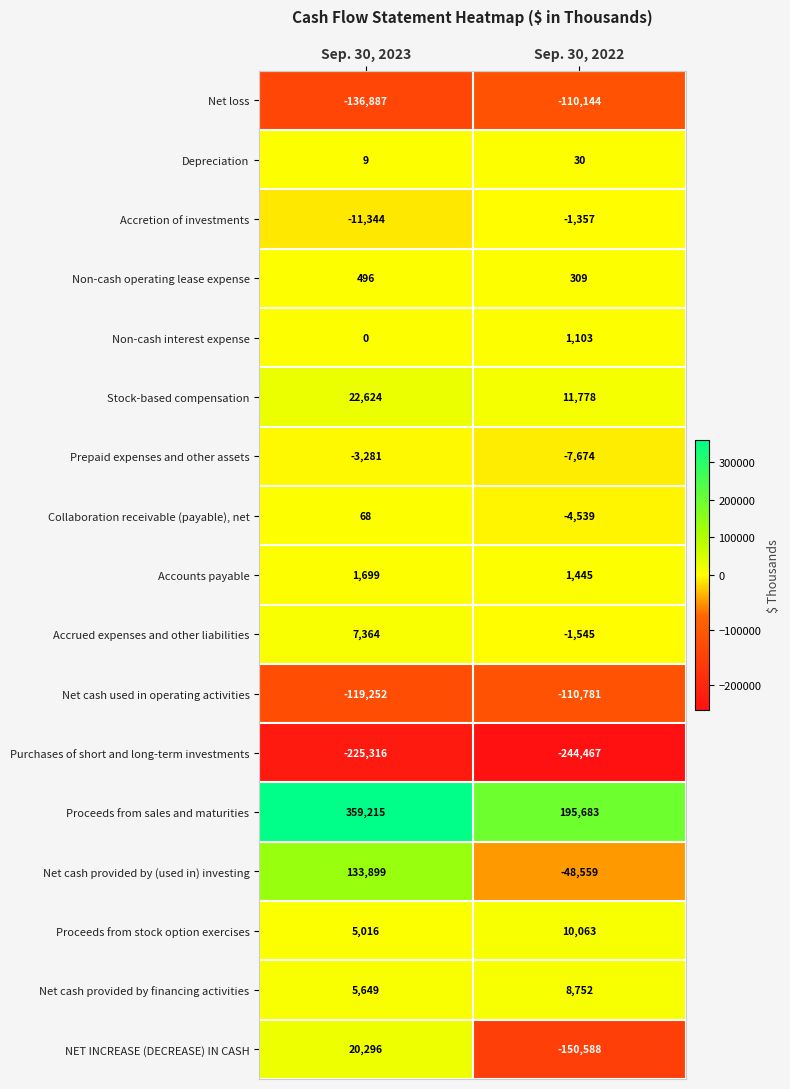

Count the number of categories in the chart.

2